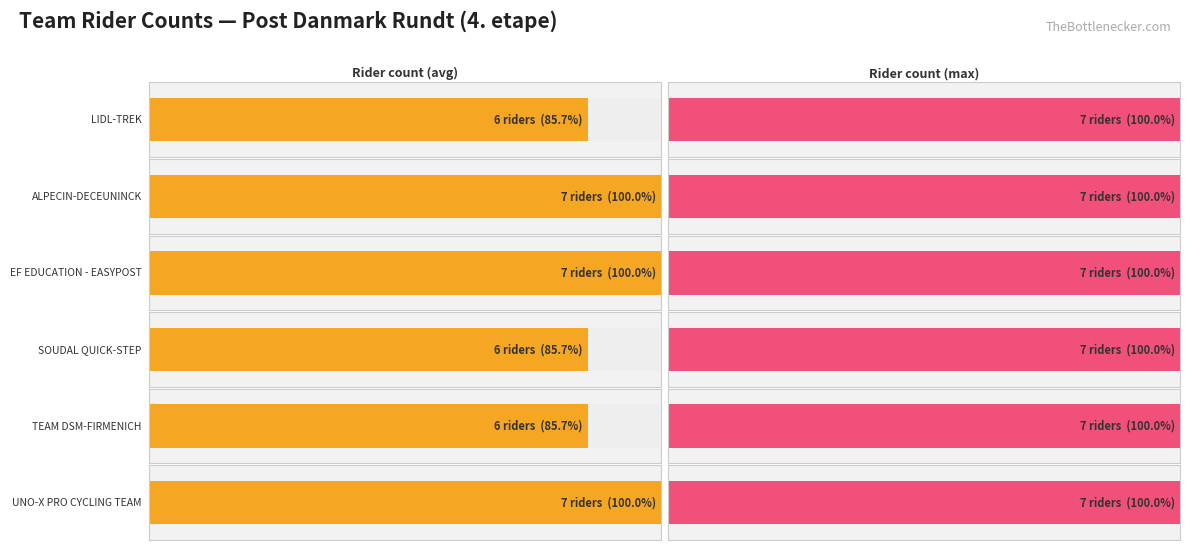

Are the bars horizontal?

Yes